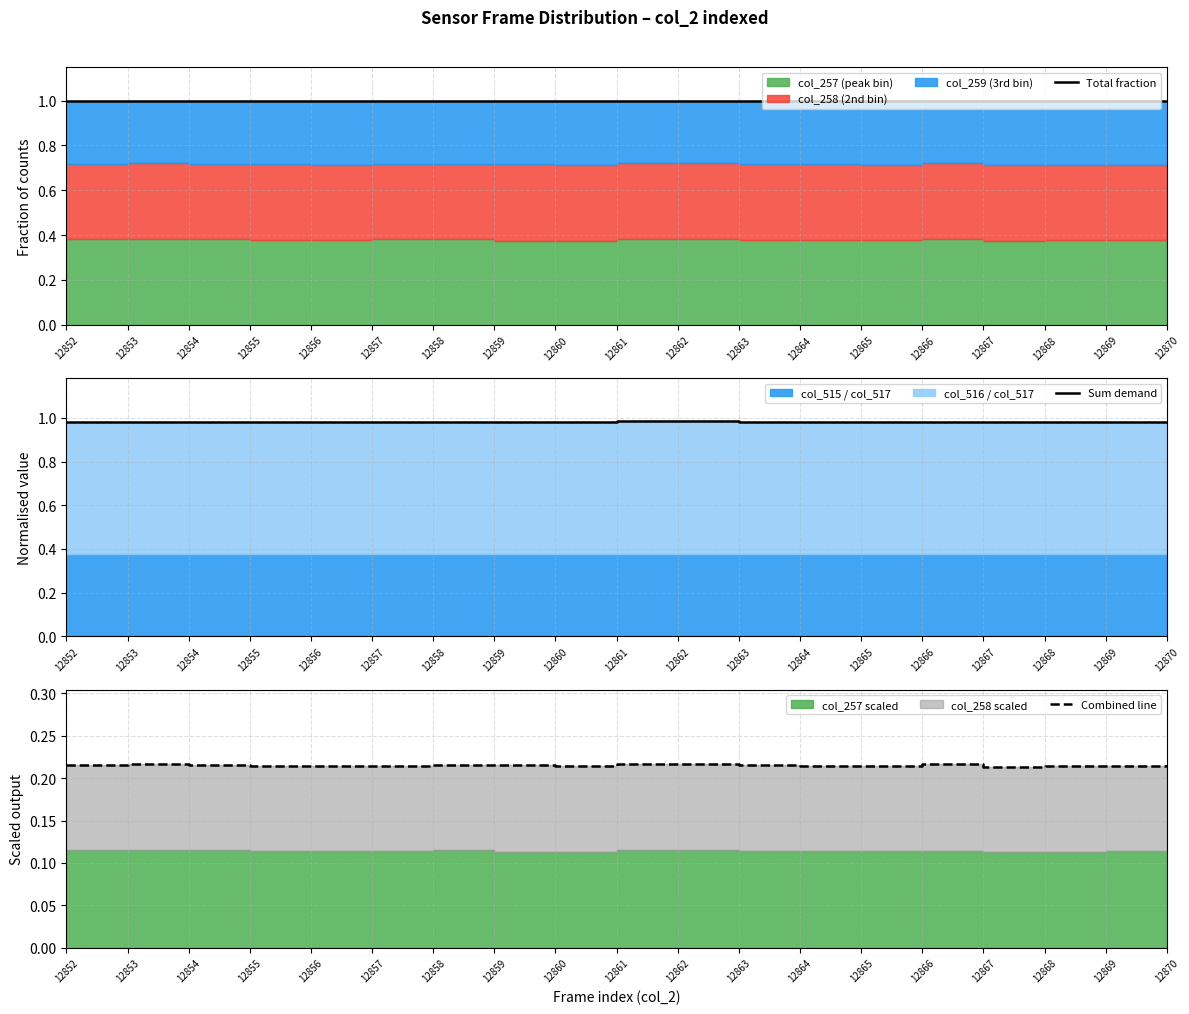

Which has a higher value, 12860 or 12852?

12860